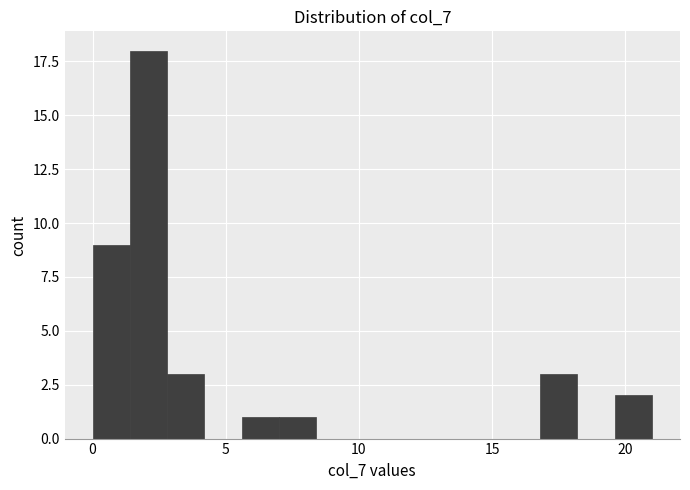

Read against the x-axis, roughly where is the centre of the tallest bar?

2.0